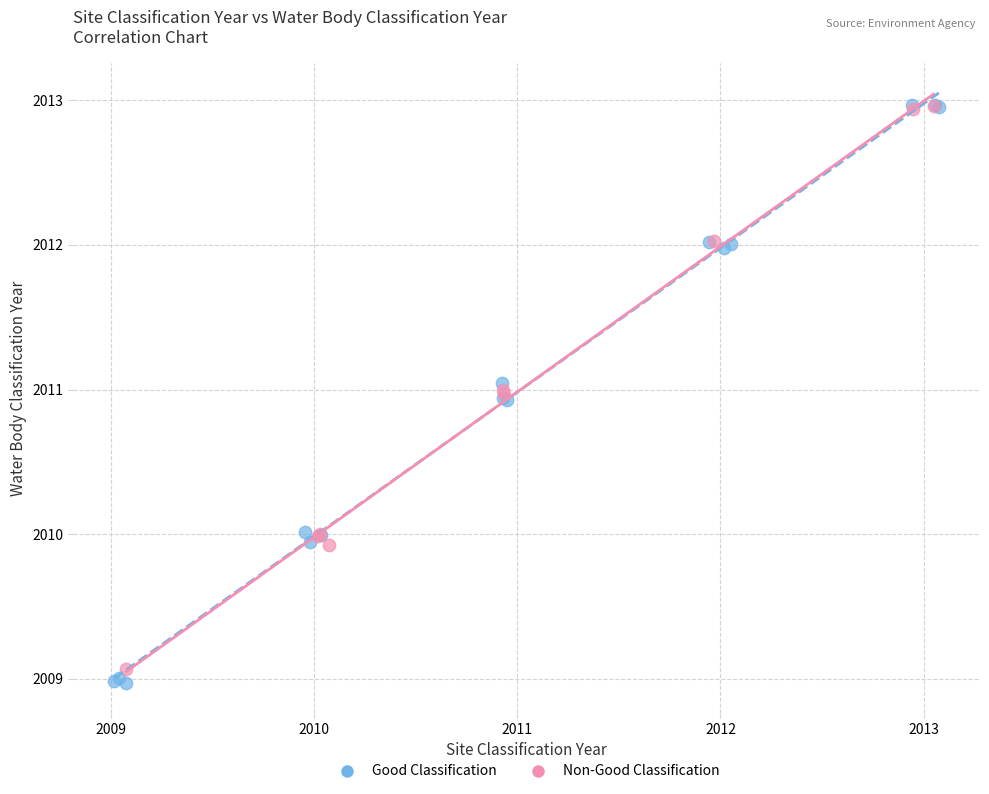

What are all the series names shown in the legend?

Good Classification, Non-Good Classification